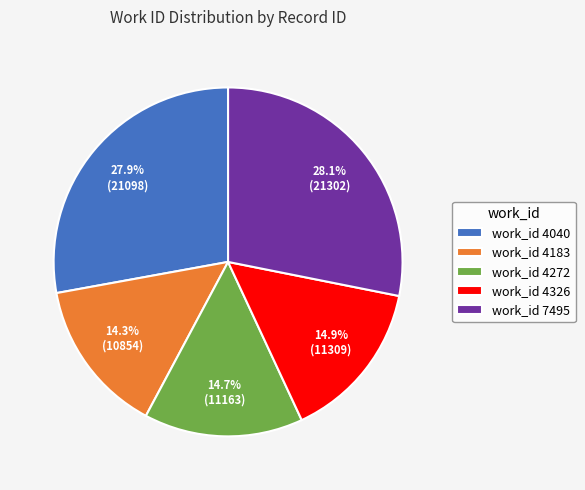

Is the sum of work_id 4183 and work_id 4326 greater than half?

No